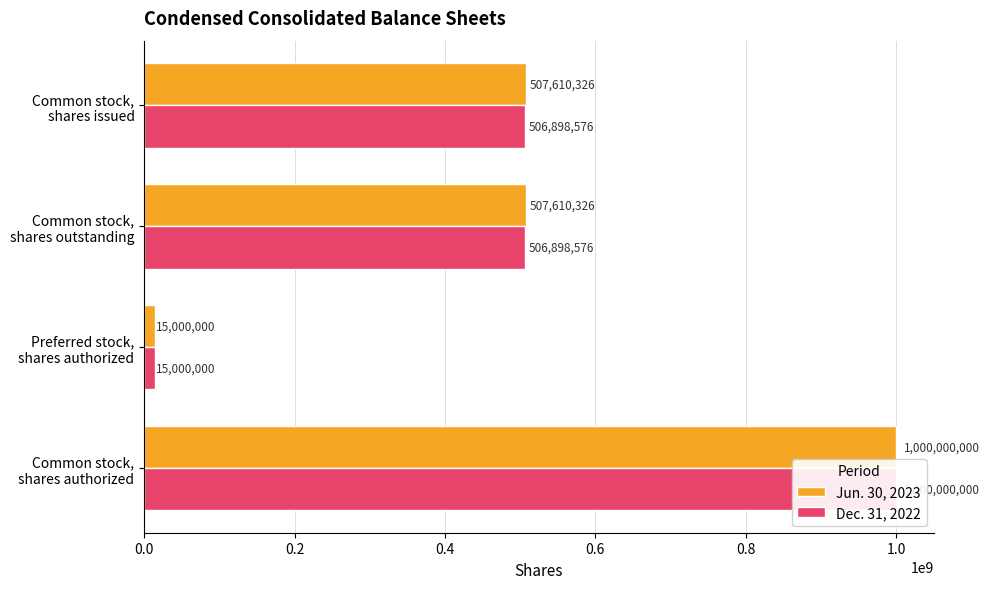

Reading left to right, what are all the values shown in this chart?

Jun. 30, 2023: 507610326	507610326	15000000	1000000000
Dec. 31, 2022: 506898576	506898576	15000000	1000000000